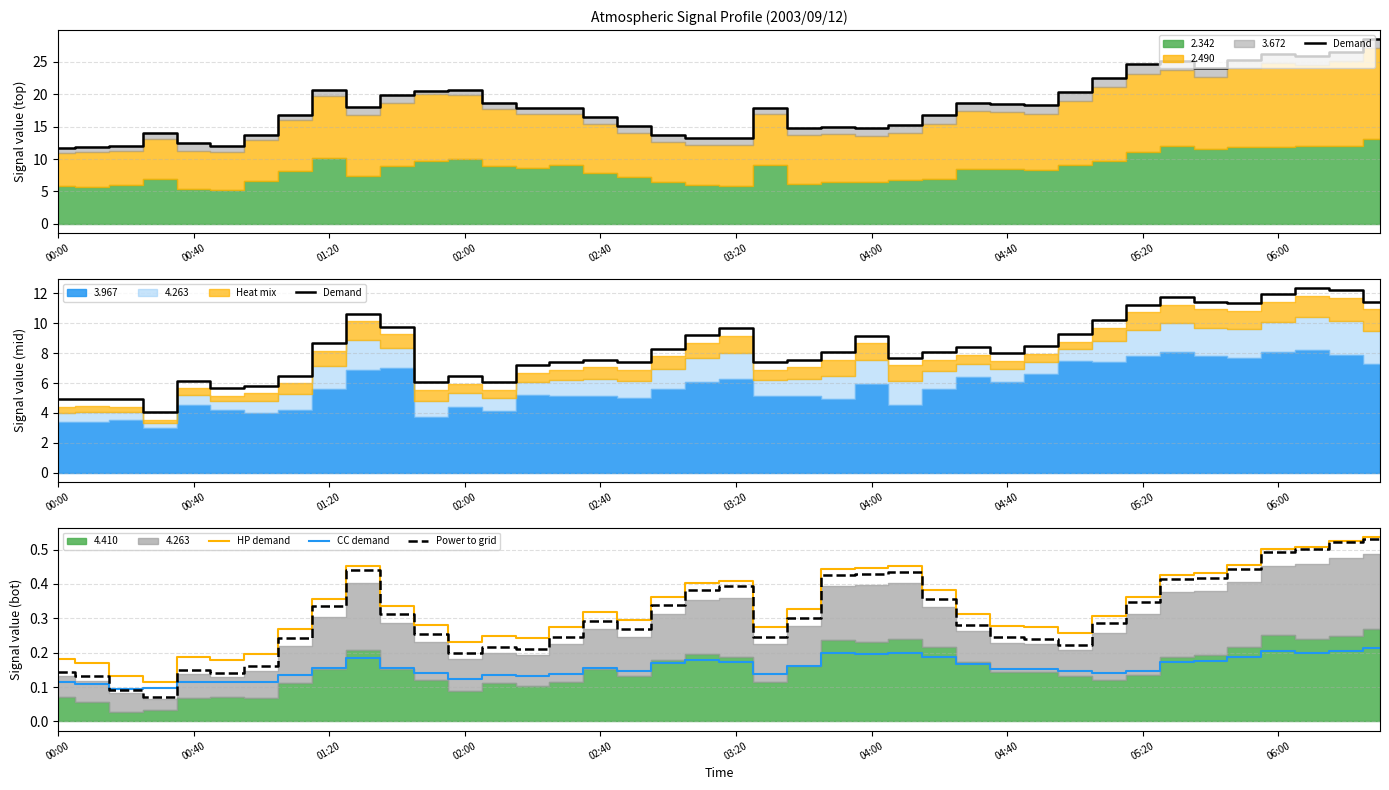

True or false: CC demand has a value of 0.0 at 00:40.

False